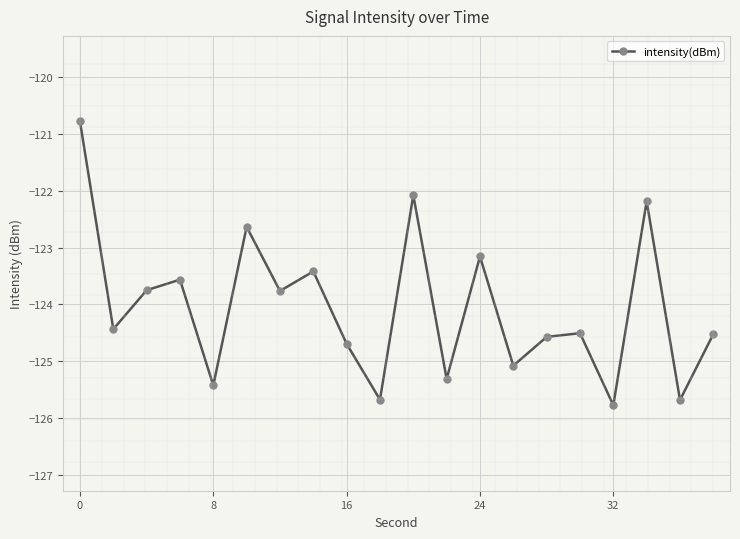

True or false: the data has more than 1 interior local peaks.

True